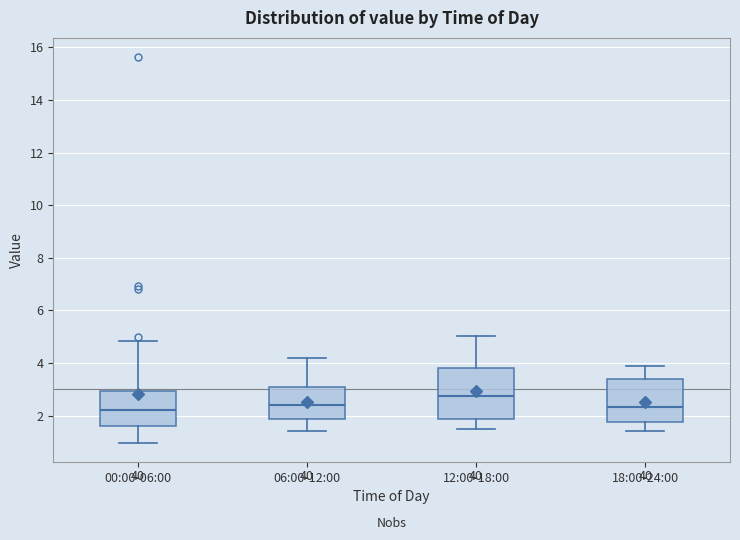

Which box is the tallest, from its lower edge to its upper edge?

12:00-18:00